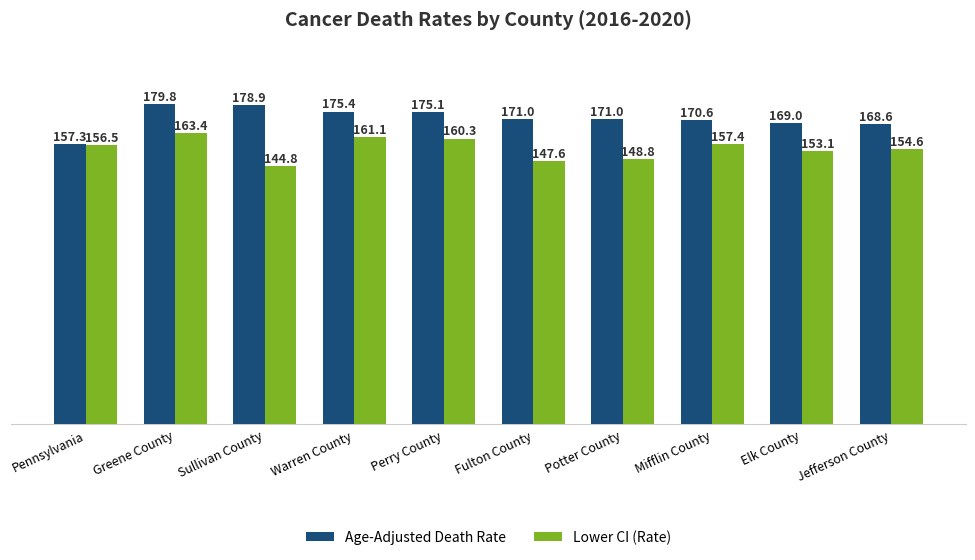

List the series in order of their overall mean, highest first.

Age-Adjusted Death Rate, Lower CI (Rate)